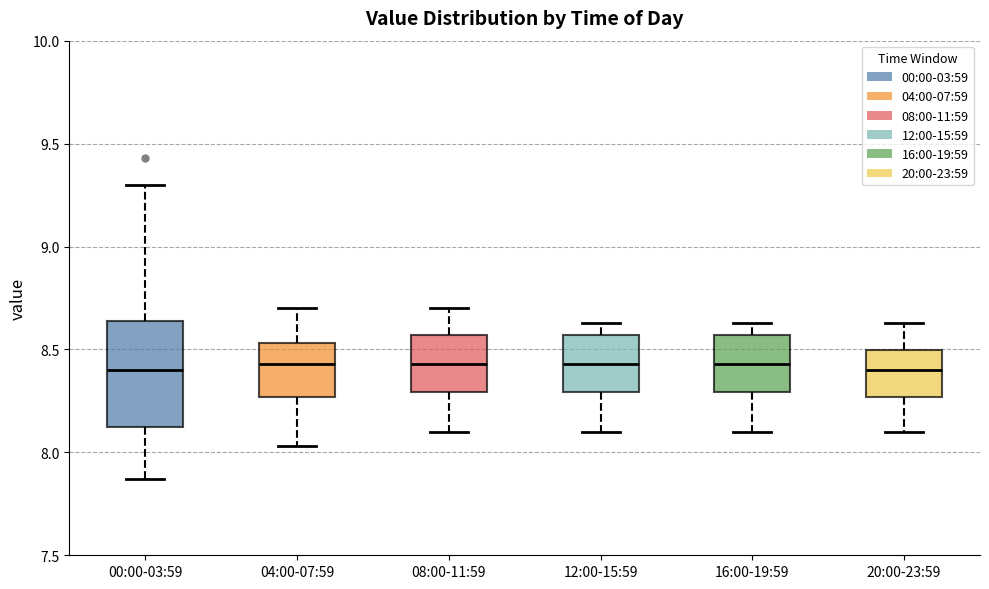

Where is the upper edge of the box for 16:00-19:59 on the y-axis? The values are not printed on the chart, so give them approximately, as read against the axis.

8.55